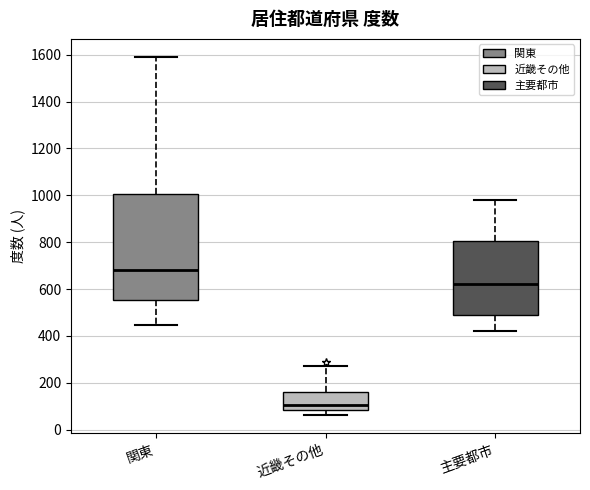

Where is the upper edge of the box for 関東 on the y-axis? The values are not printed on the chart, so give them approximately, as read against the axis.

1000